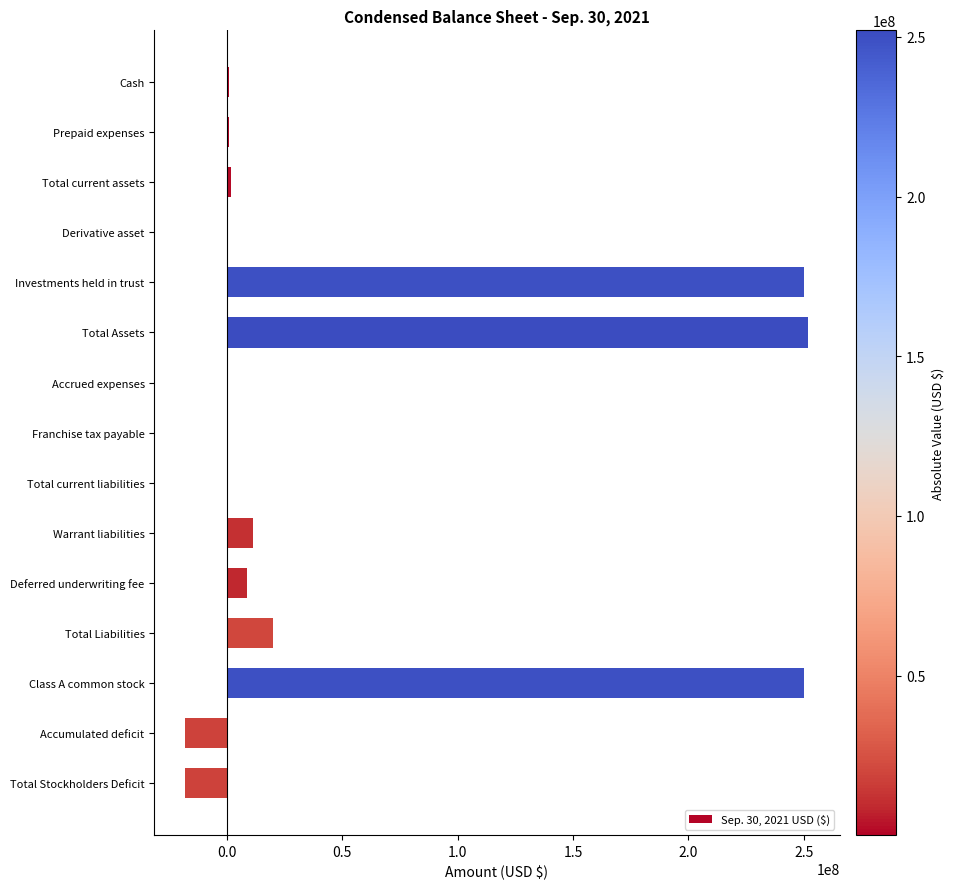

What is the maximum value shown in the chart?

252084947